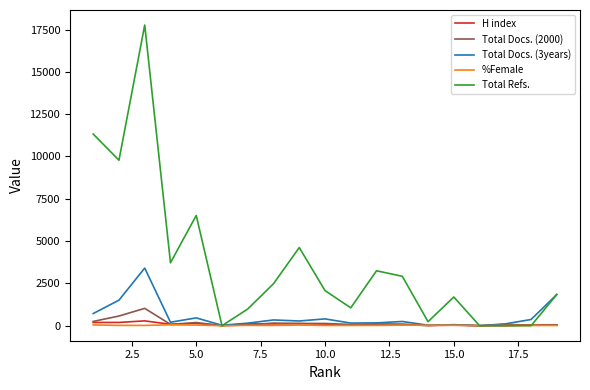

Which series has the largest total across all categories?

Total Refs.